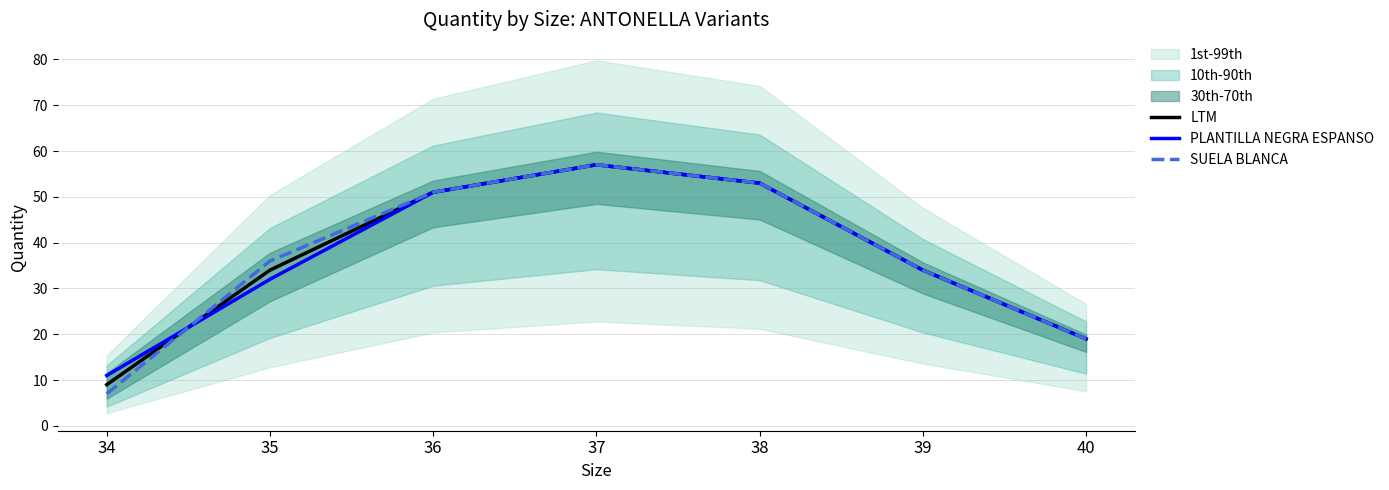

Read the LTM value at 39.

34